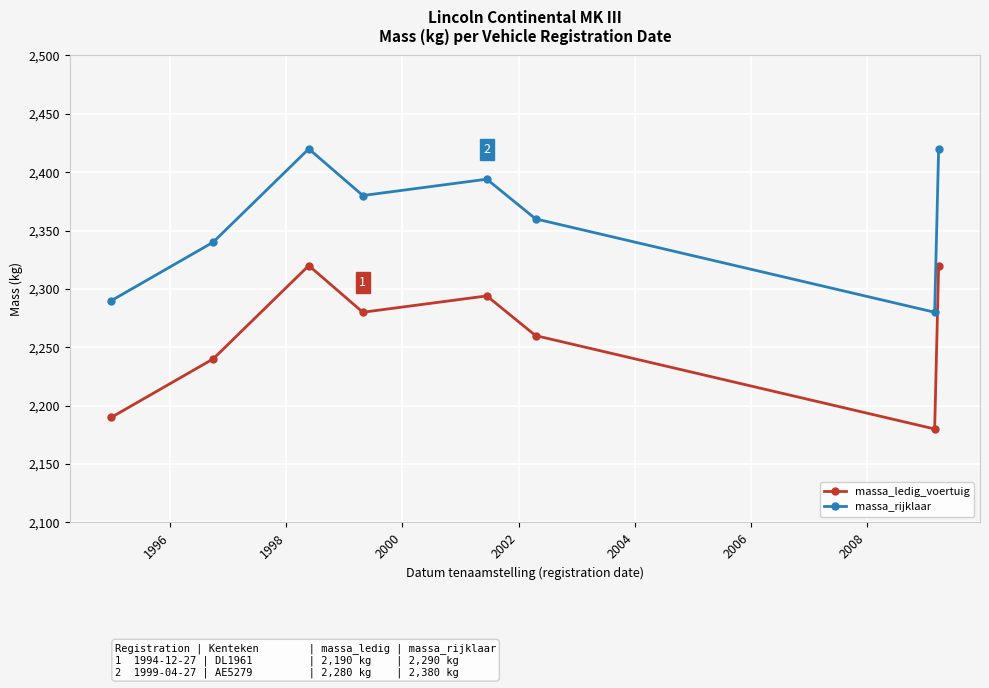

List the series in order of their overall mean, highest first.

massa_rijklaar, massa_ledig_voertuig